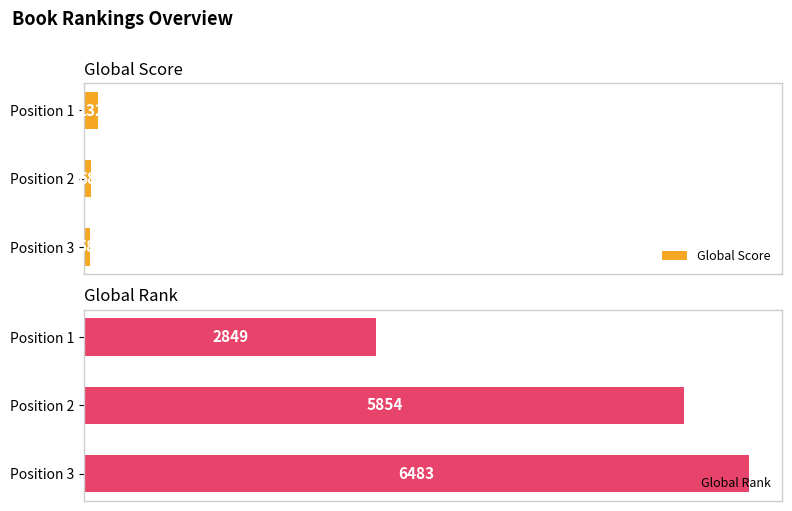

Count the number of data series in this chart.

2